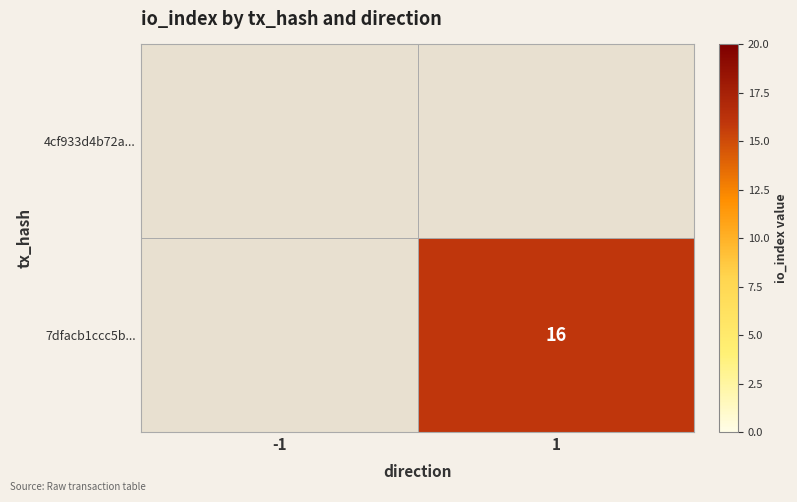

True or false: 7dfacb1ccc5b... has a value of 24 at 1.

False